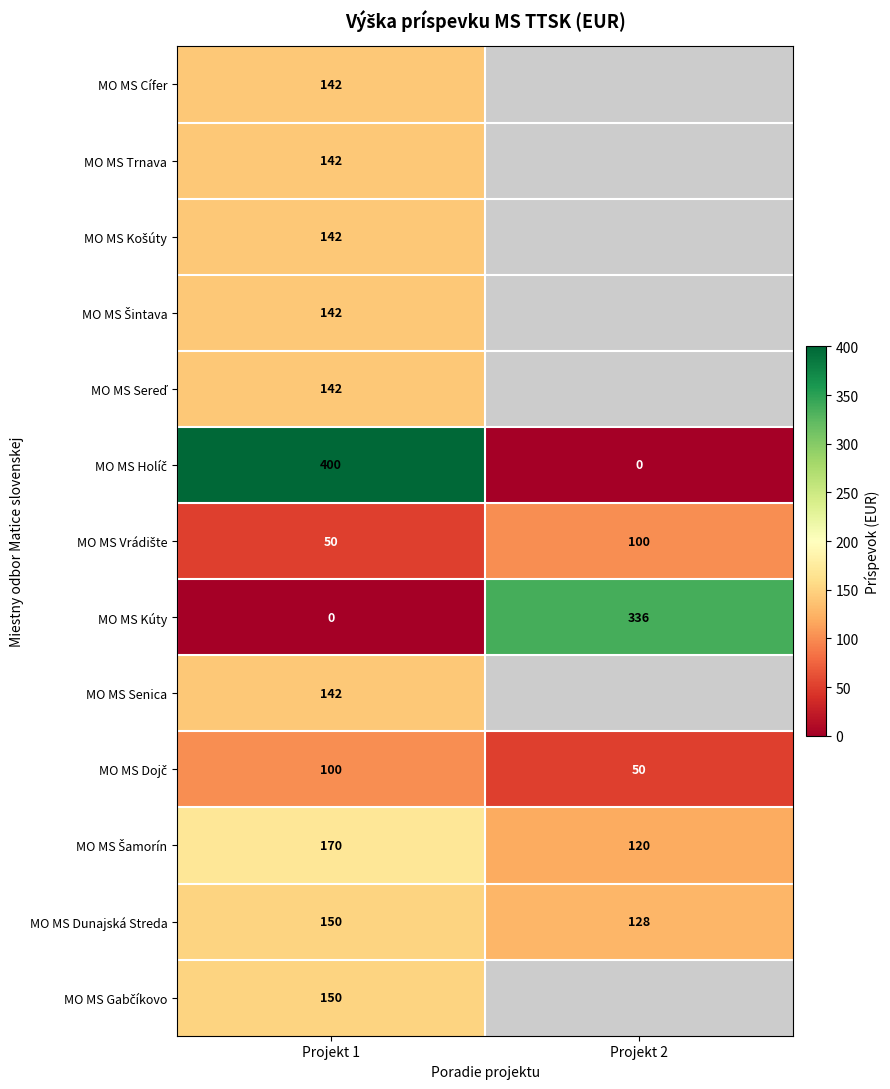

Which series has the widest spread of values?

MO MS Holíč